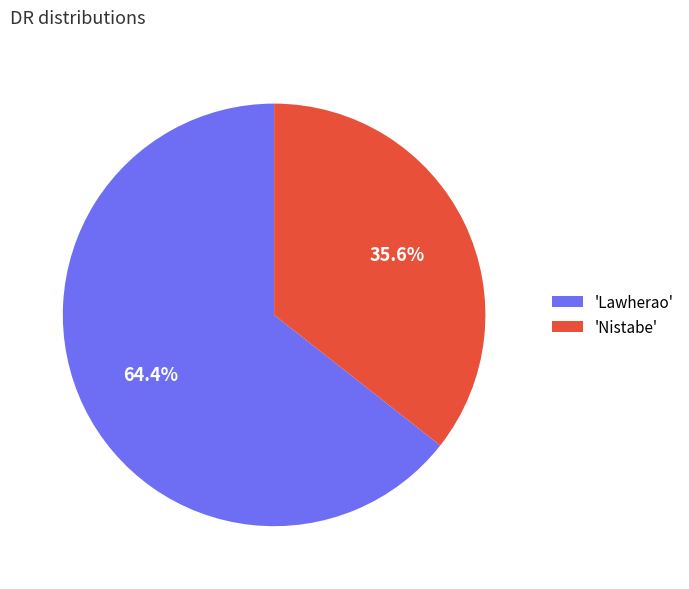

What is the ratio of the value at 'Nistabe' to the value at 'Lawherao'?

0.6